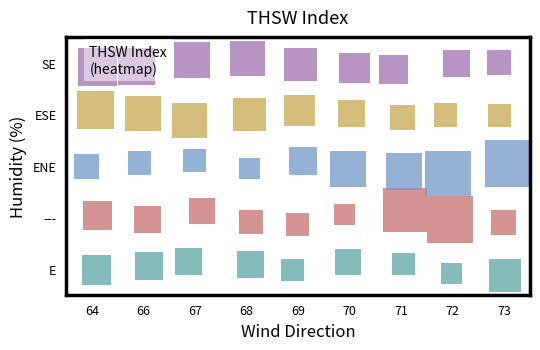

Between 68 and 71, which series saw the biggest shift?

---